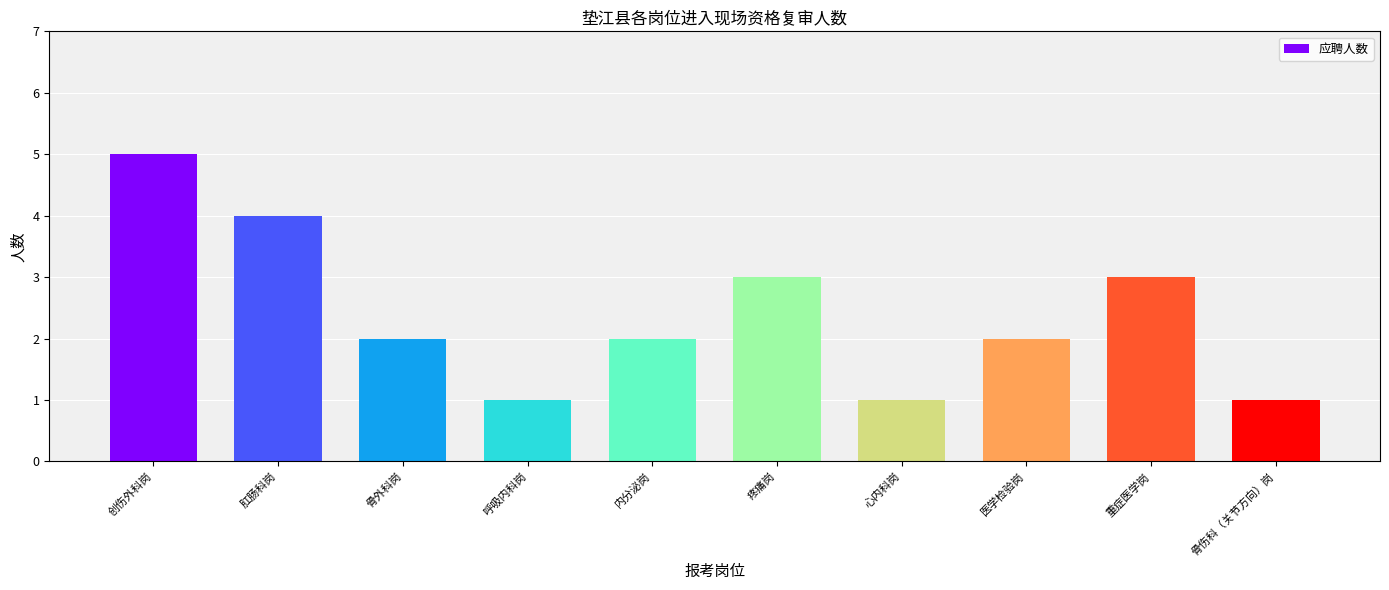

What is the difference between the maximum and minimum values?

4